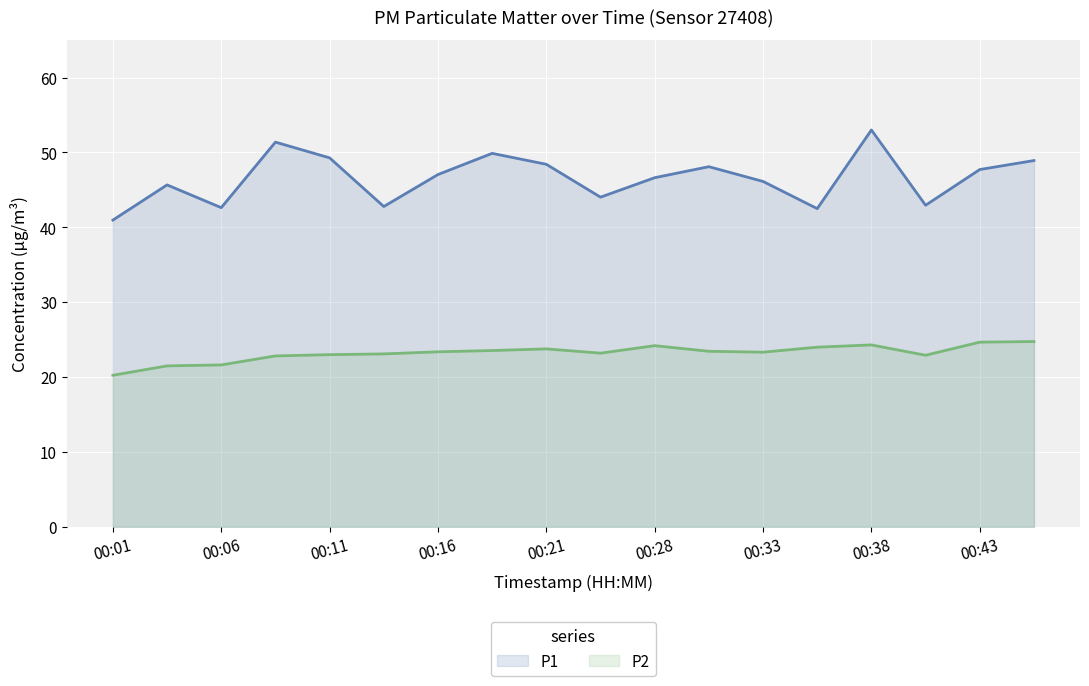

At 00:28, list the series in order from largest to smallest.

P1, P2